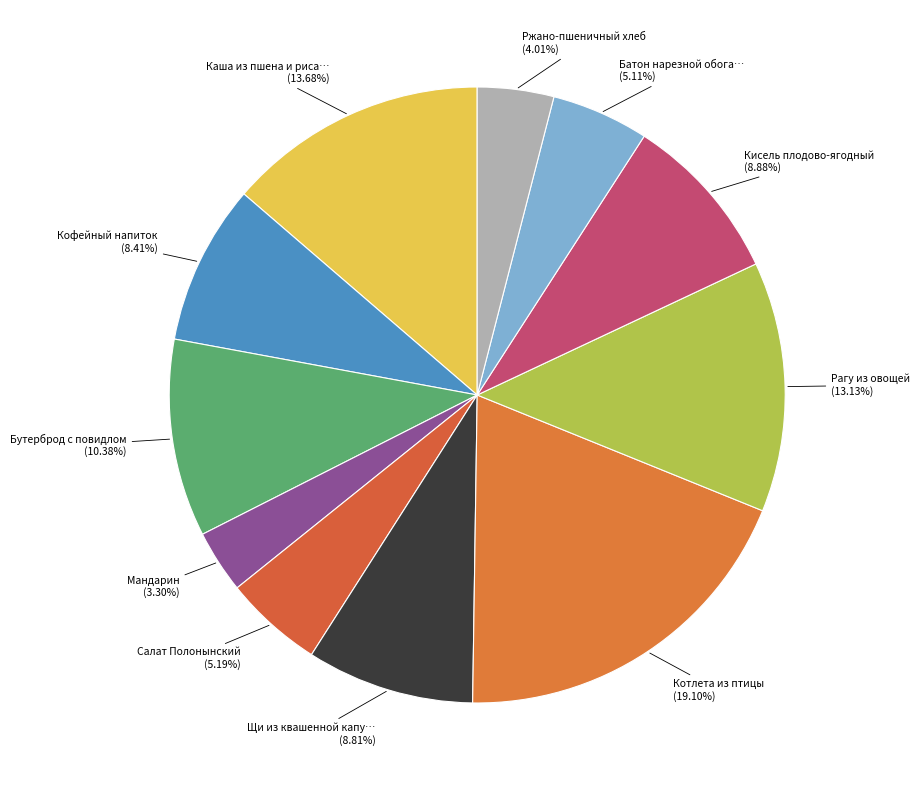

Count the number of slices in the pie.

11